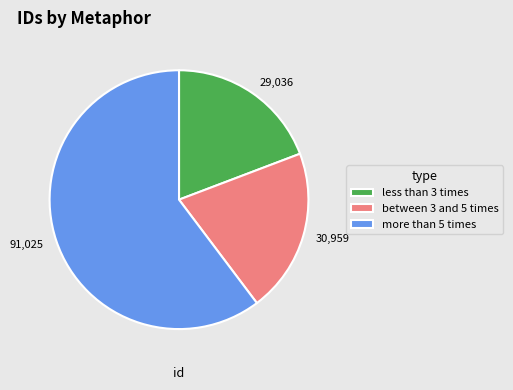

Which category has the smallest portion of the pie?

less than 3 times